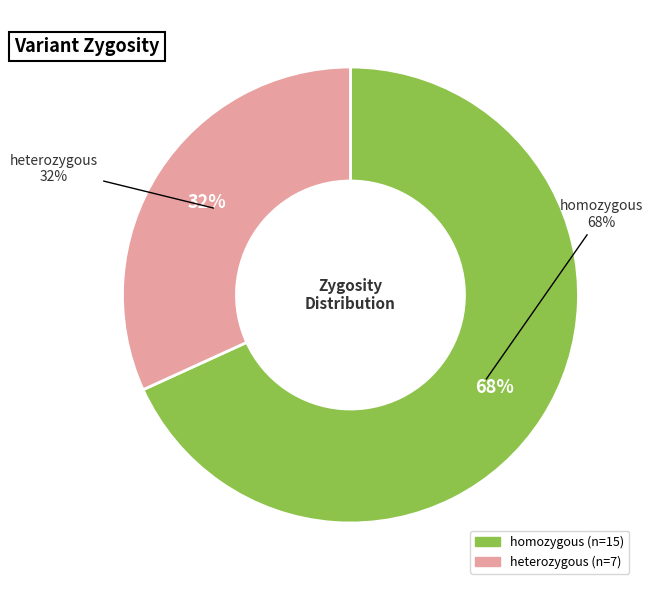

How many segments does this pie chart have?

2